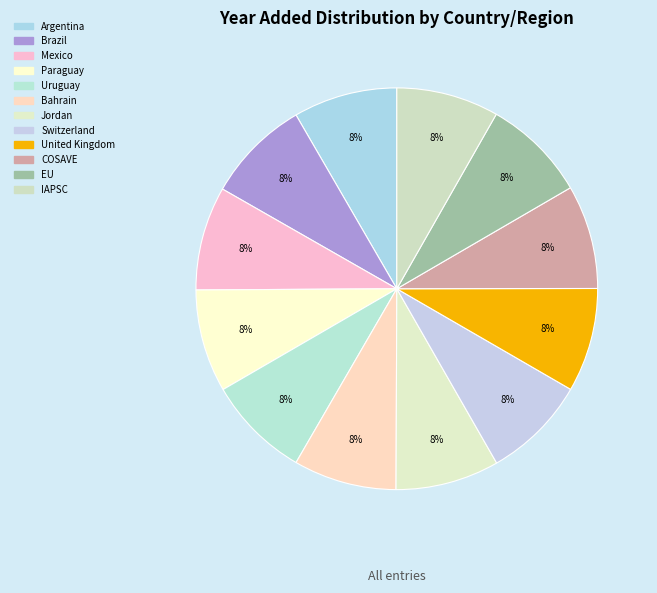

Is the sum of Uruguay and Paraguay greater than half?

No